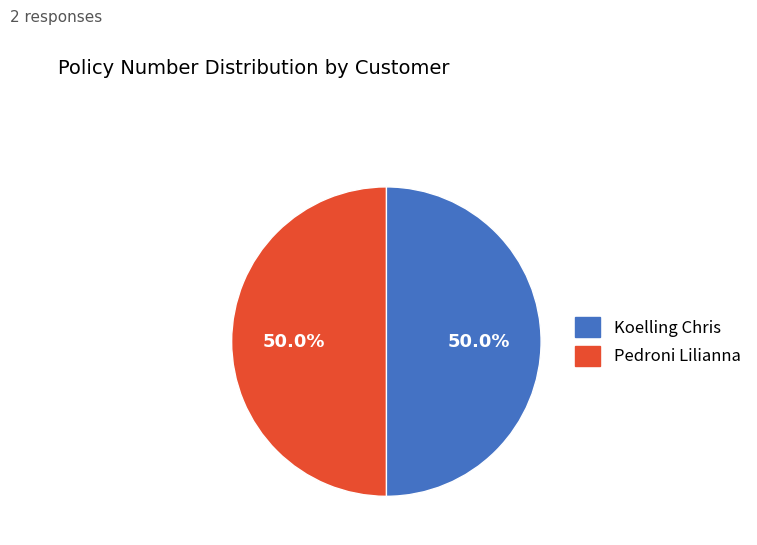

What is the ratio of the value at Koelling Chris to the value at Pedroni Lilianna?

1.0